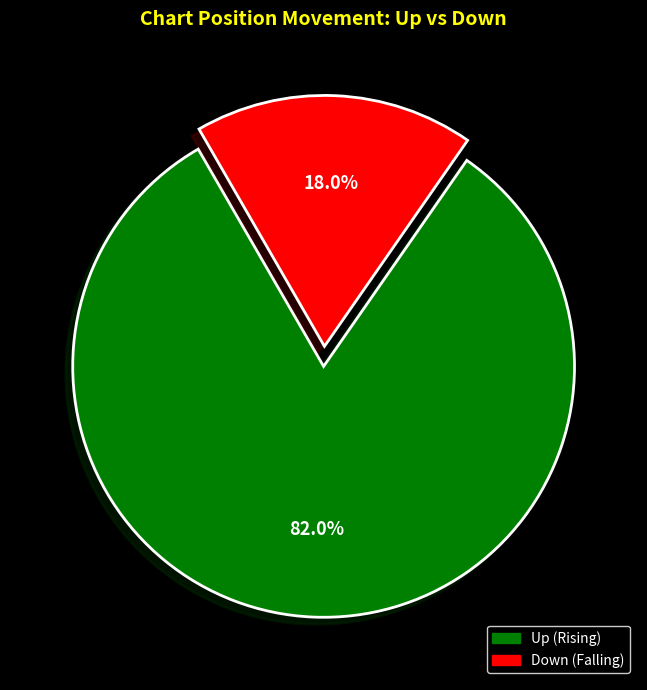

Count the number of slices in the pie.

2